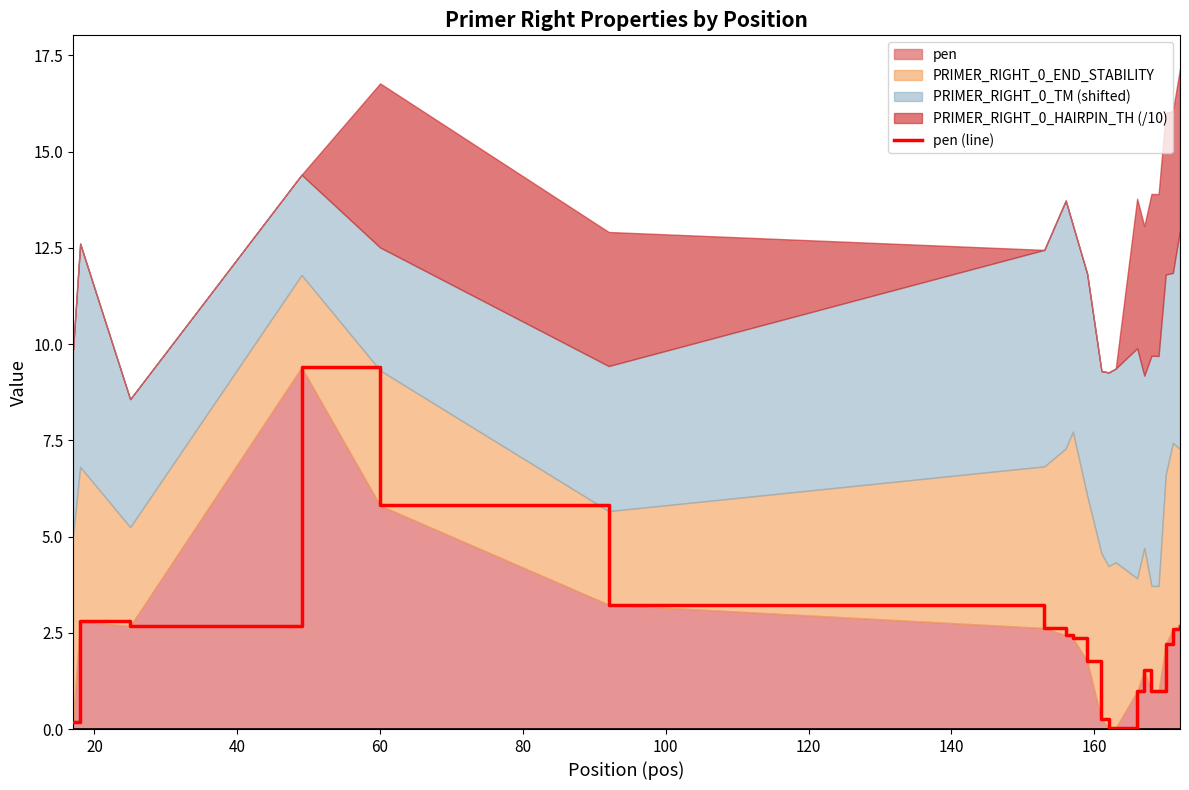

Does the chart display data point markers on the line(s)?

No